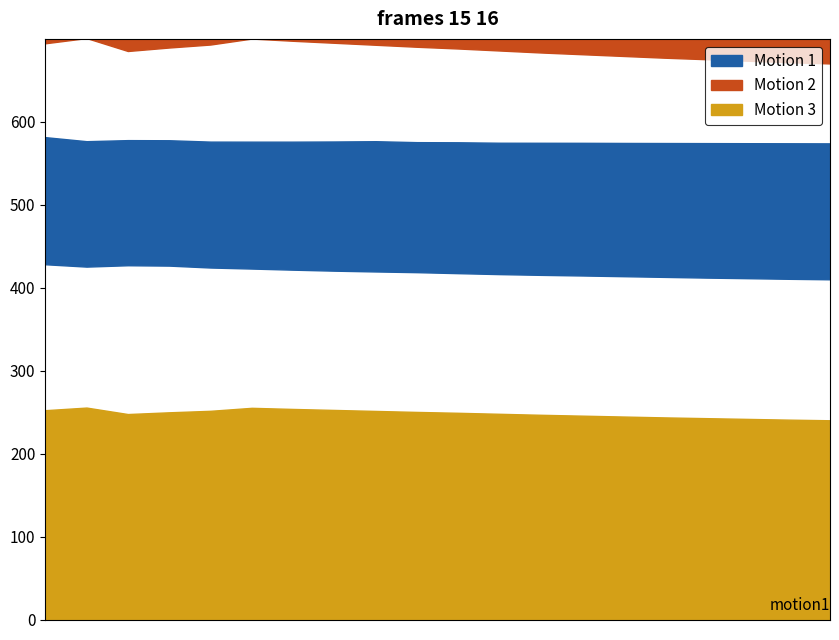

Which category has the highest value across all series?

00:00